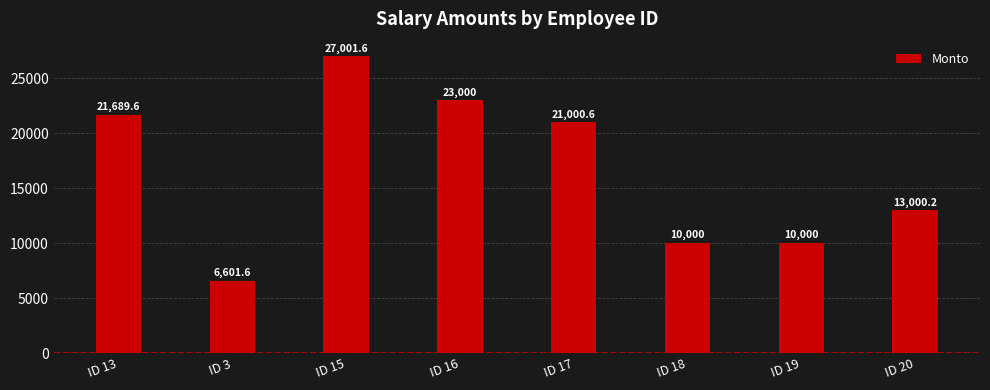

True or false: the data shows 5626.3 at ID 19.

False